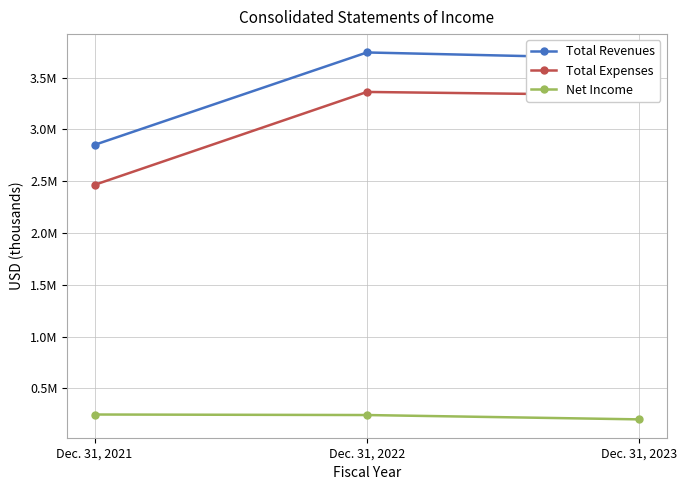

What is the highest value of the Total Expenses series?

3360912